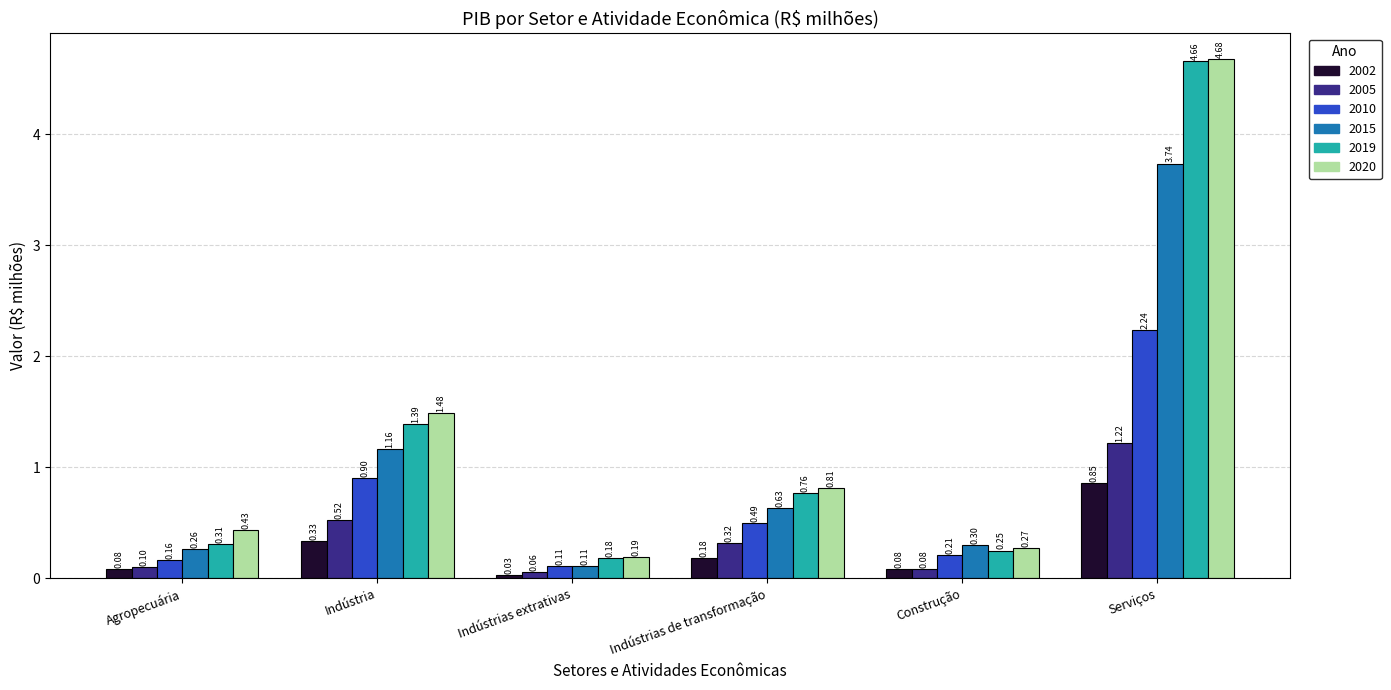

How many groups of bars are there?

6